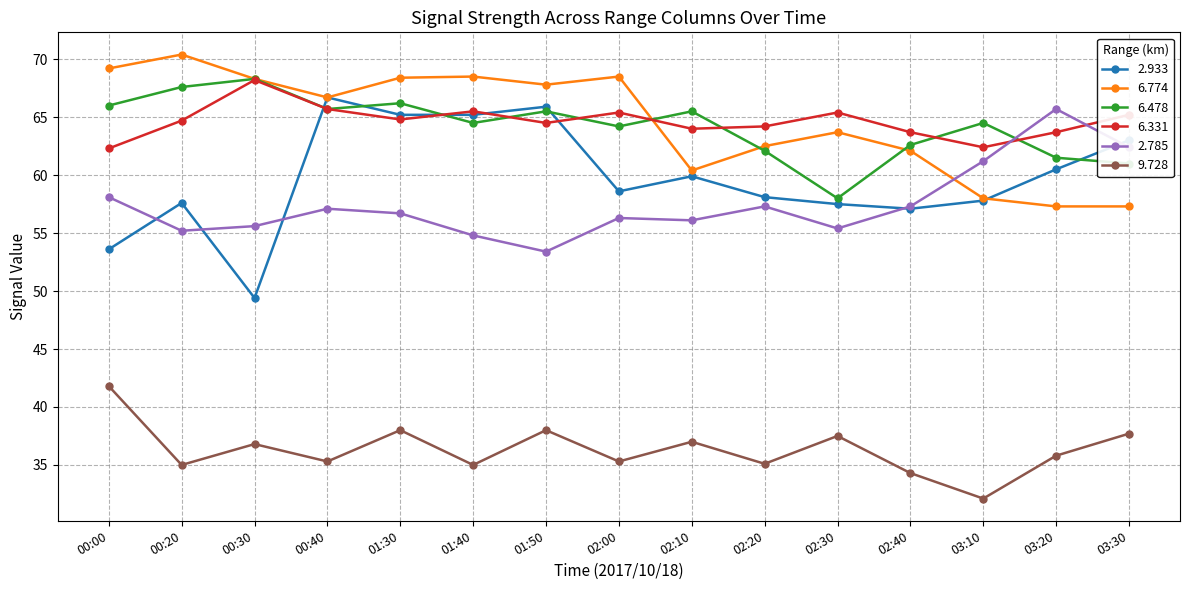

Does the chart display data point markers on the line(s)?

Yes